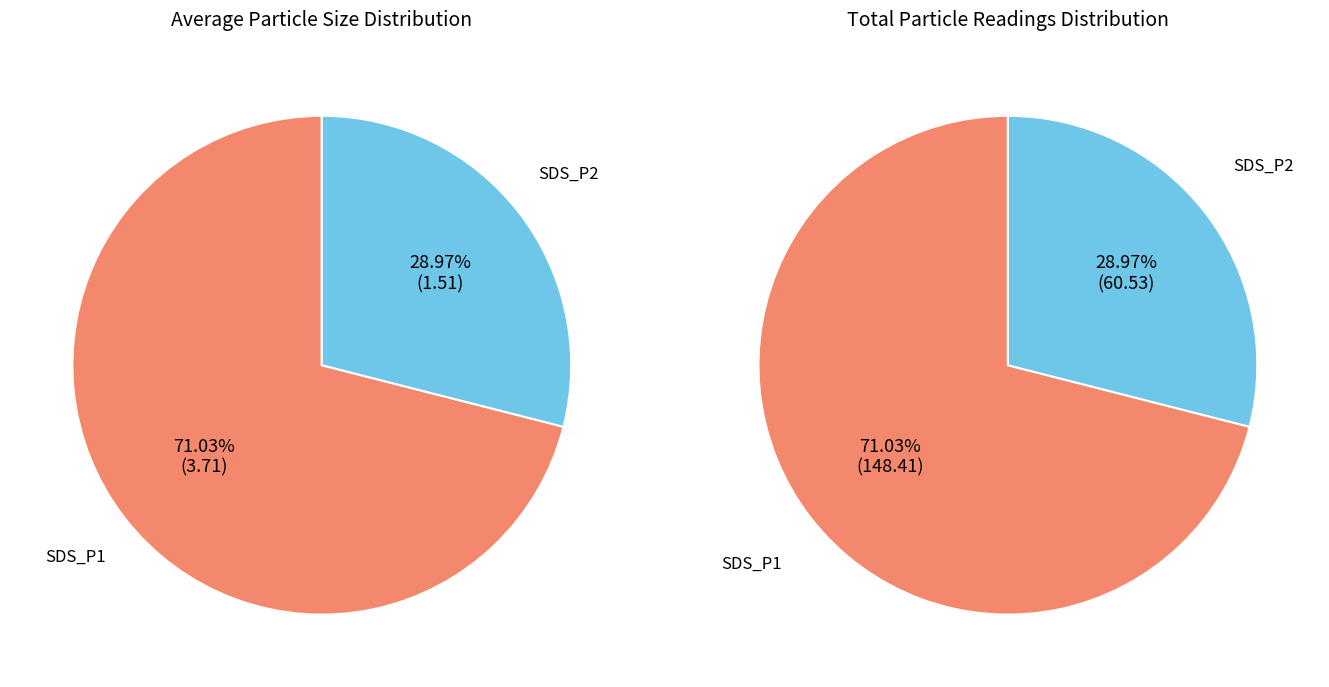

Rank the series by their maximum value, from highest to lowest.

SDS_P1, SDS_P2